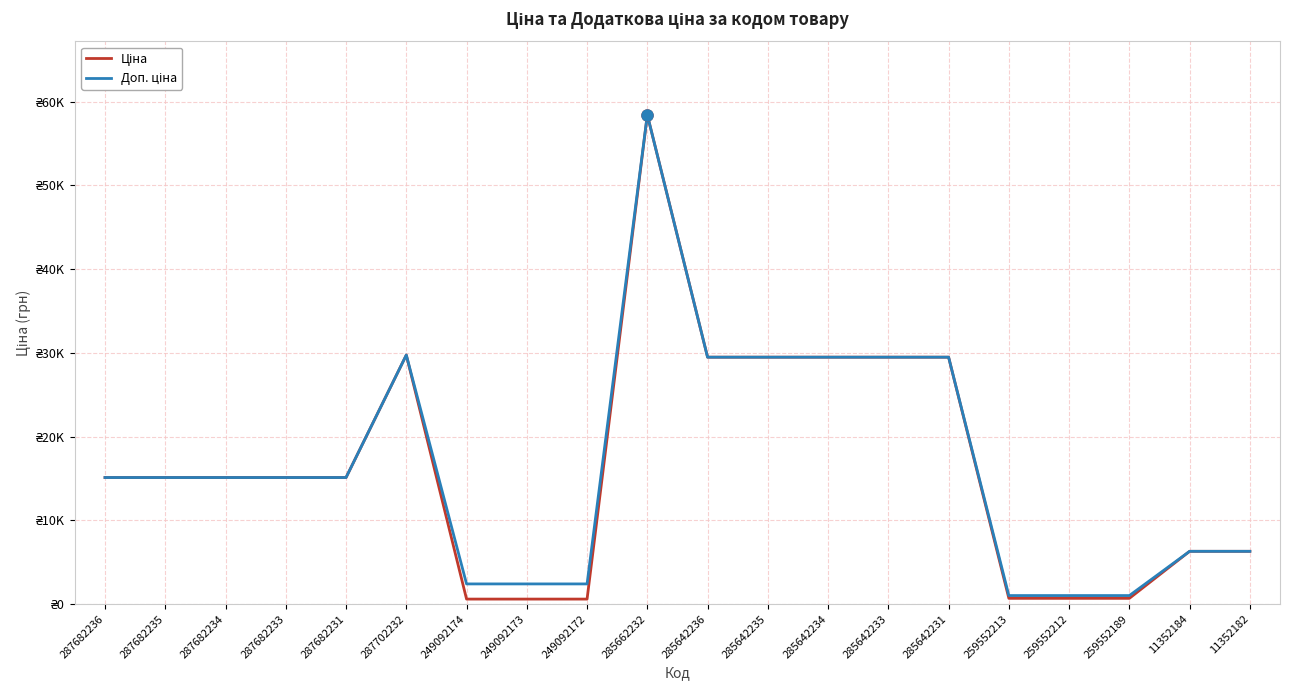

Does the chart have visible grid lines?

Yes